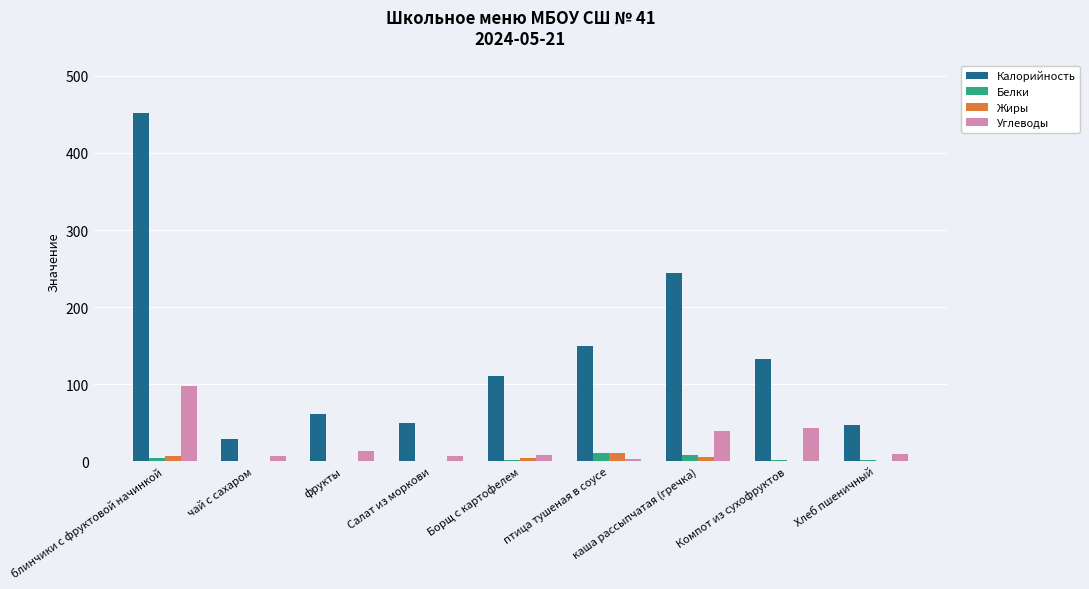

True or false: Калорийность has a value of 155.7 at Борщ с картофелем.

False